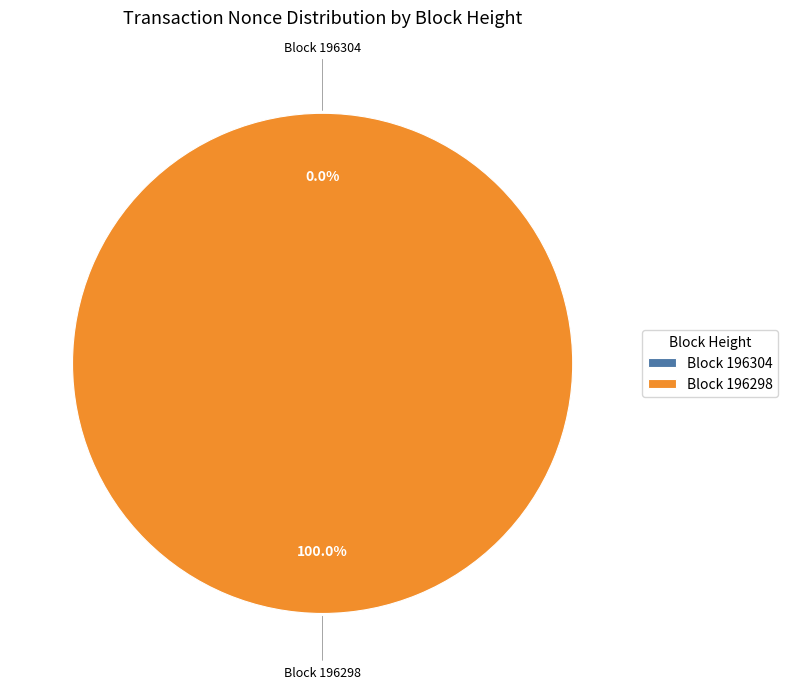

Which category accounts for the majority?

196298